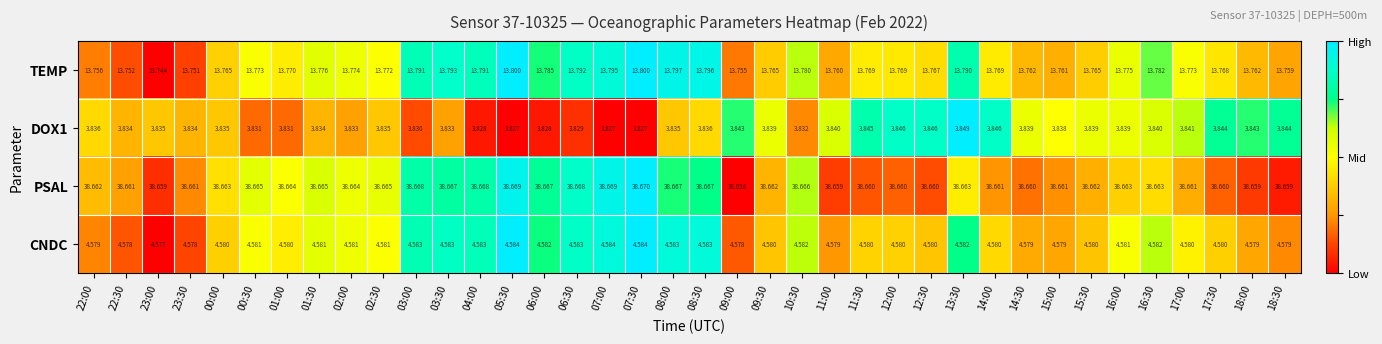

Which series has the largest range (max minus min)?

TEMP